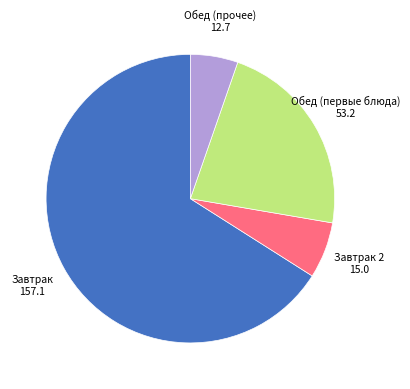

Is there any slice that represents more than half of the pie?

Yes